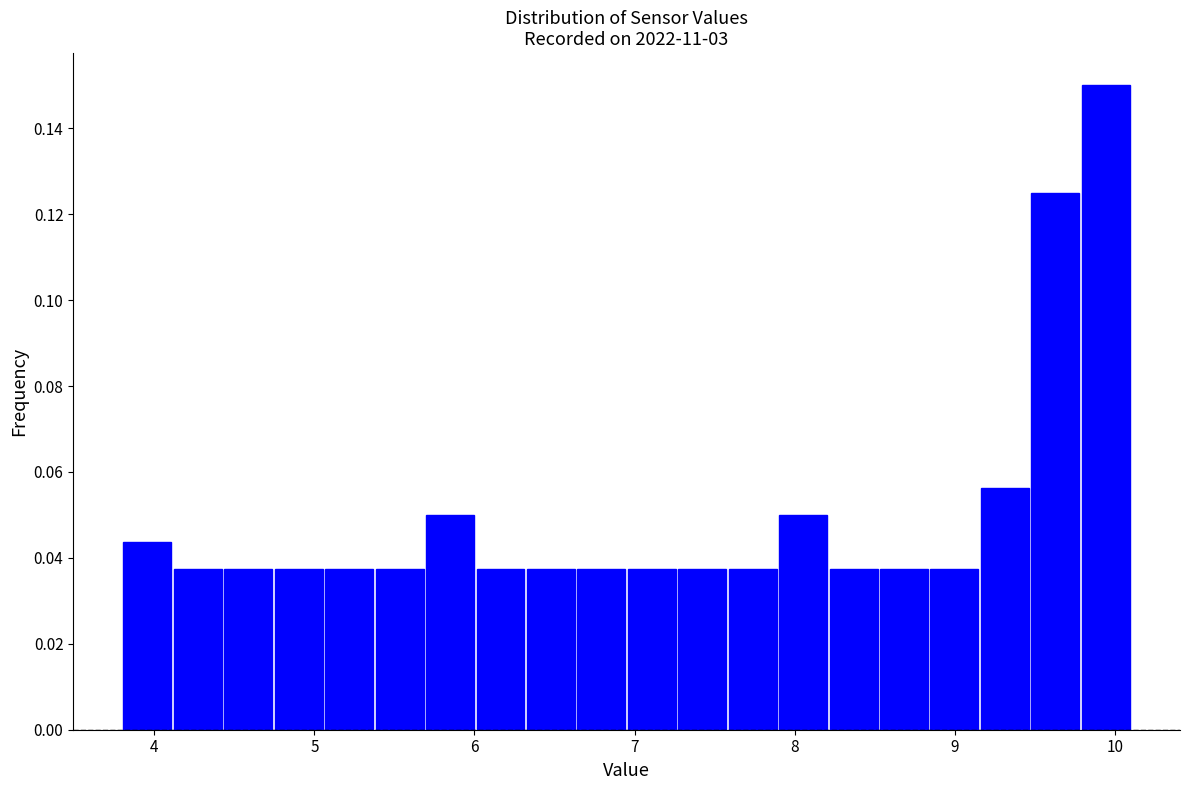

Around what value on the x-axis is the tallest bar? Give the approximate position of its centre, as read against the axis.

9.9